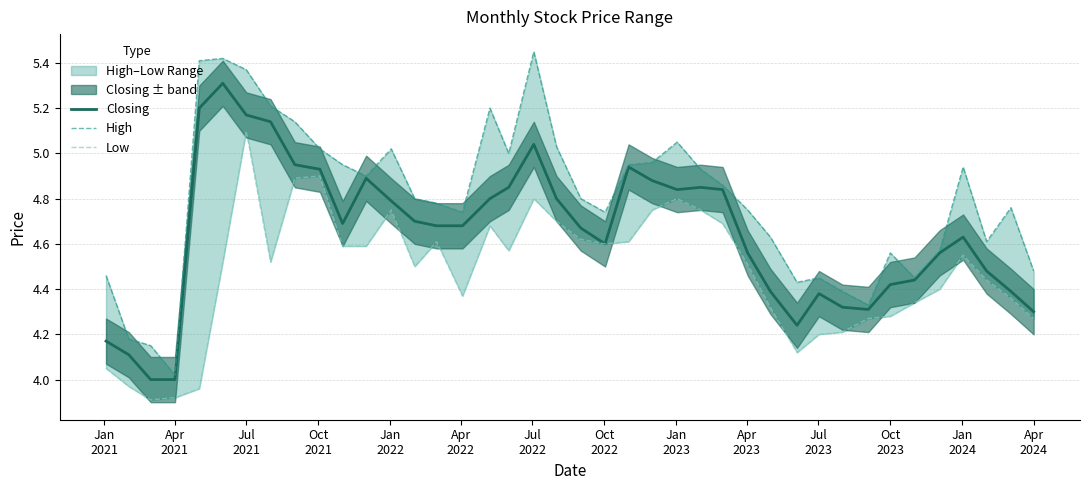

What is the lowest value of the Closing series?

4.0